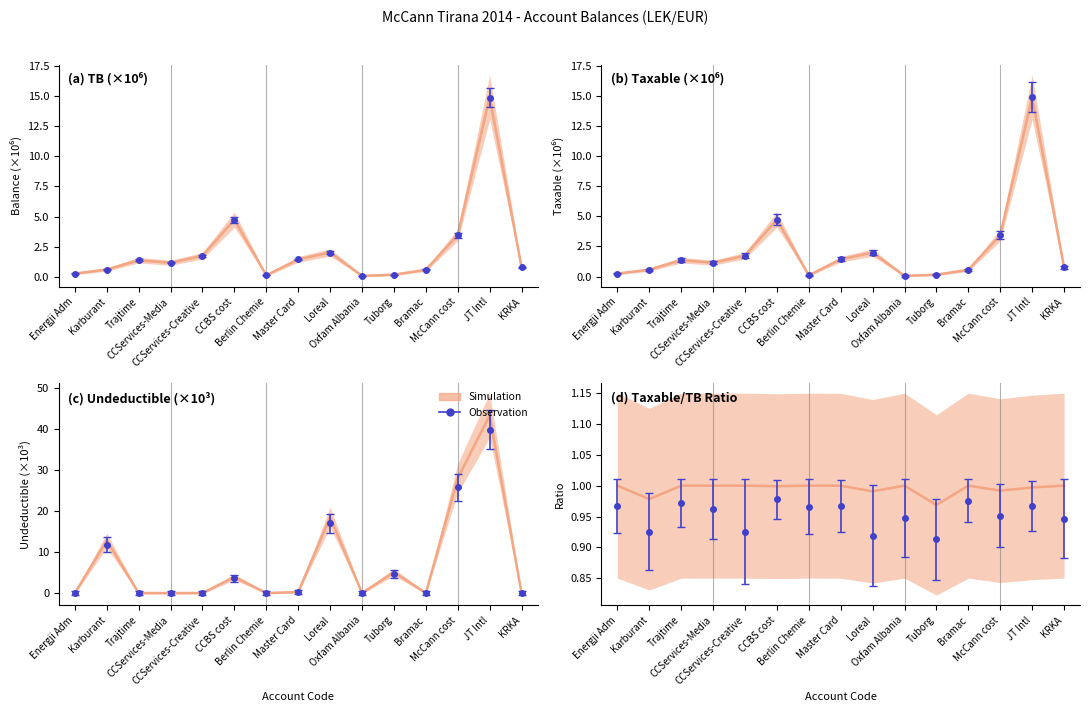

What is the average value?

1.0